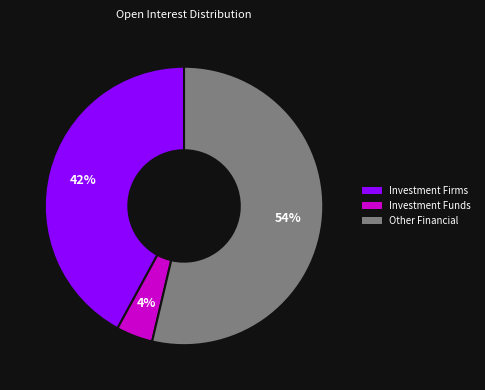

Is there a majority slice in this chart?

Yes